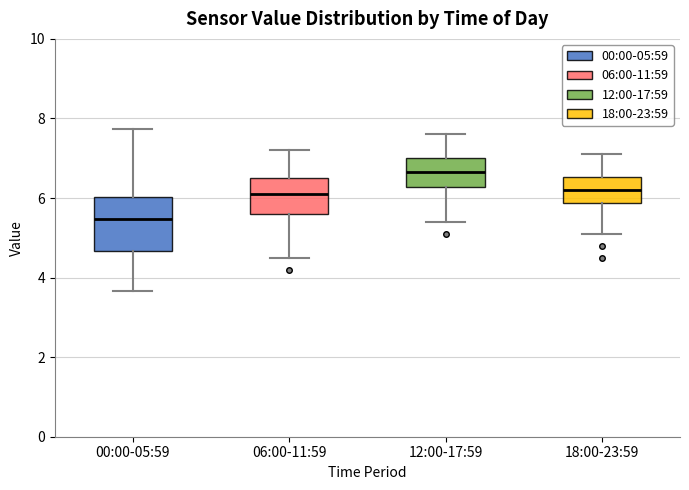

Reading left to right, transcribe this box plot: for each box, give where its median line is, the range the box spans, and where its two whiskers end, as read against the y-axis. The values are not printed on the chart, so give them approximately, as read against the axis.

00:00-05:59: median 5.4, box 4.6 to 6.0, whiskers 3.6 to 7.8
06:00-11:59: median 6.2, box 5.6 to 6.6, whiskers 4.6 to 7.2
12:00-17:59: median 6.6, box 6.2 to 7.0, whiskers 5.4 to 7.6
18:00-23:59: median 6.2, box 5.8 to 6.6, whiskers 5.2 to 7.2